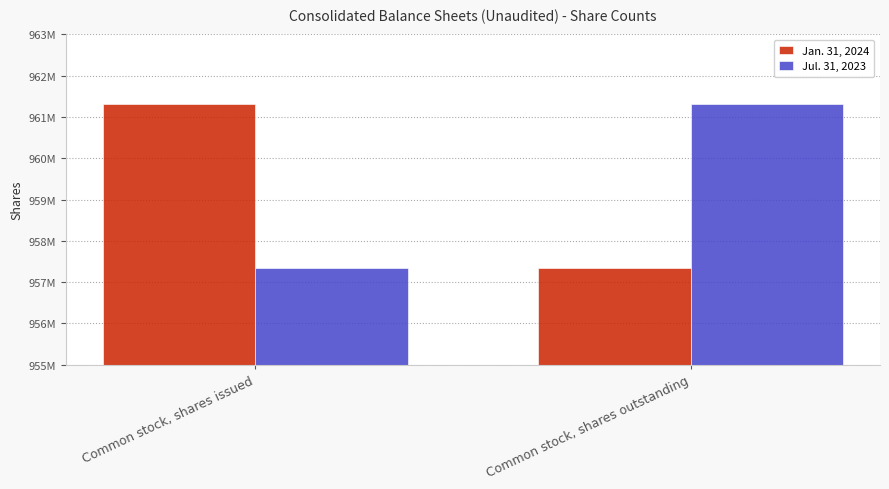

What is the difference between the Jul. 31, 2023 values at Common stock, shares issued and Common stock, shares outstanding?

3967334